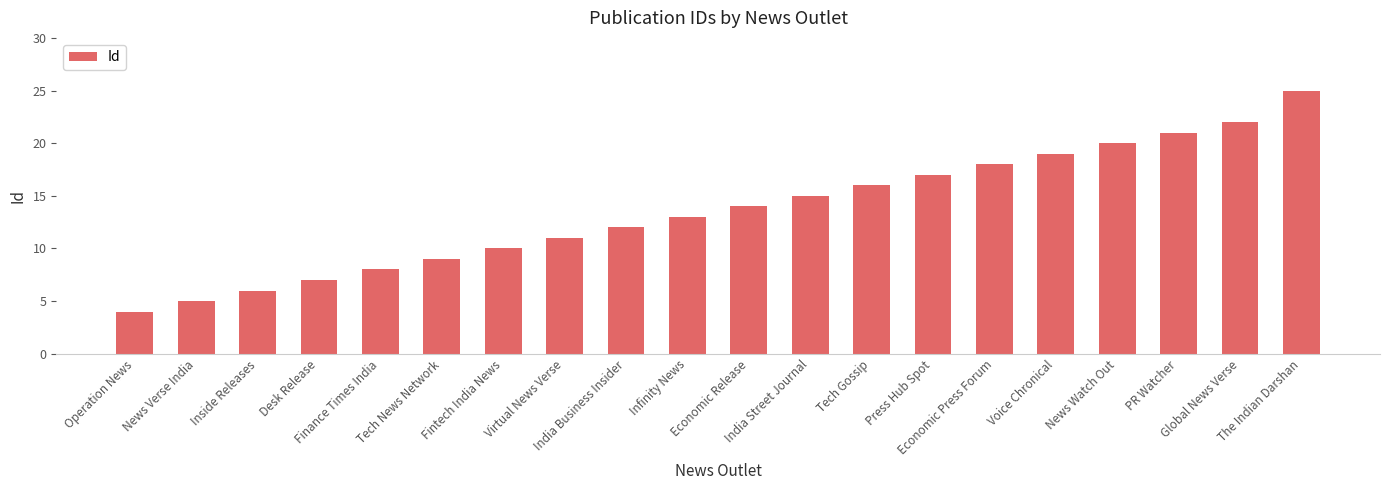

What is the label of the 11th bar from the left?

Economic Release